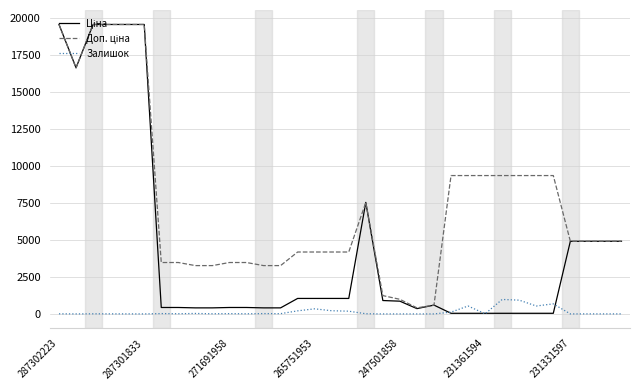

What is the greatest value displayed?

19564.9